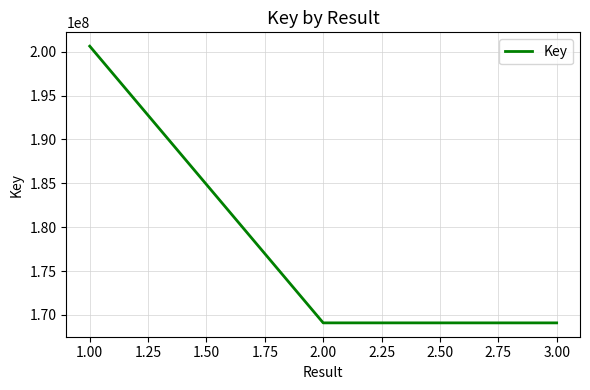

Does the chart display data point markers on the line(s)?

No